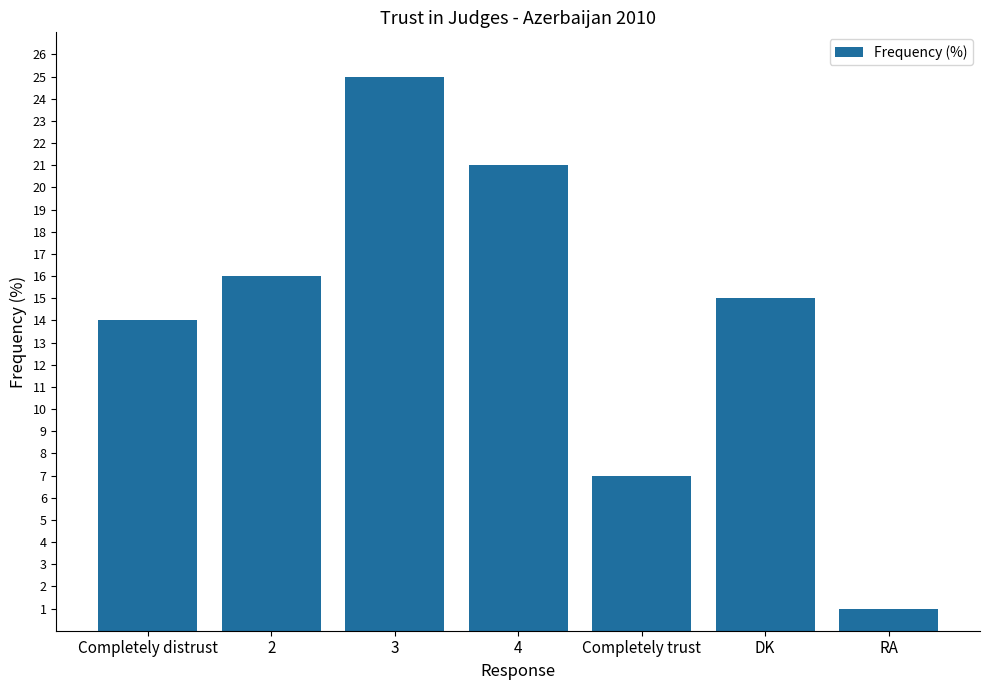

Does the chart contain any negative values?

No